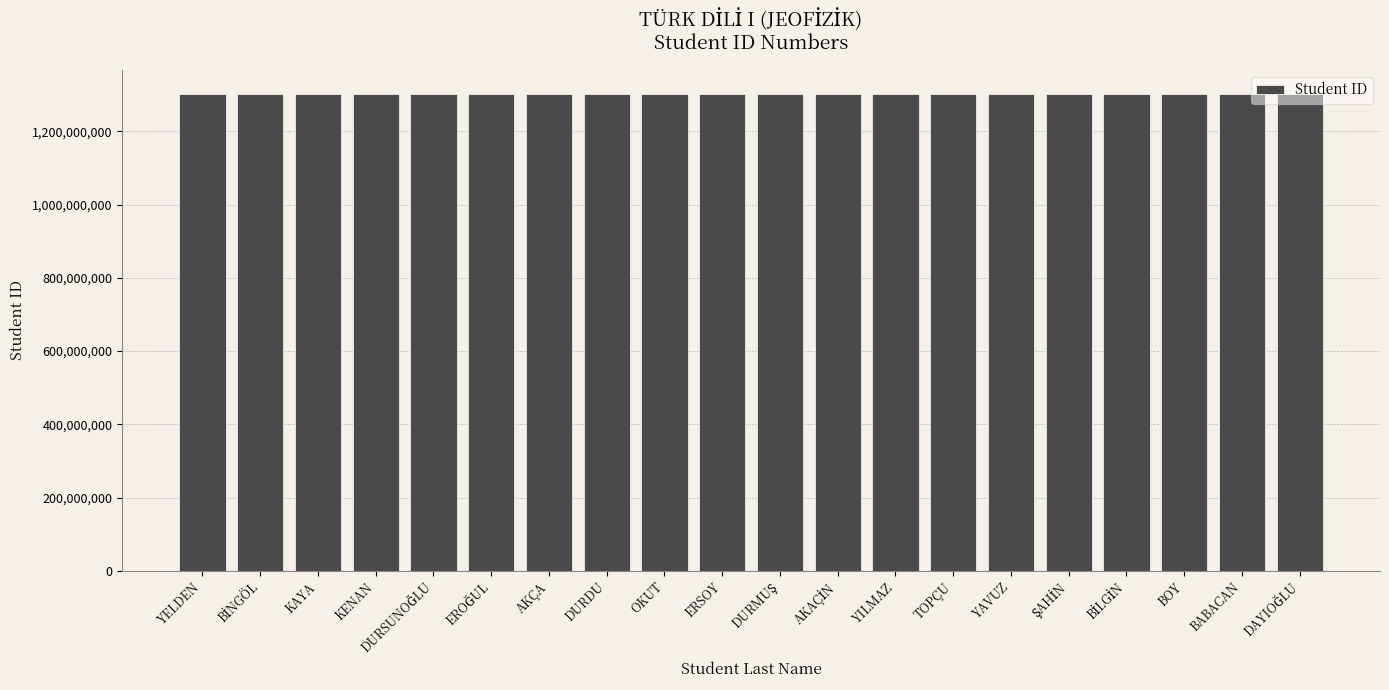

What is the average value?

1302161521